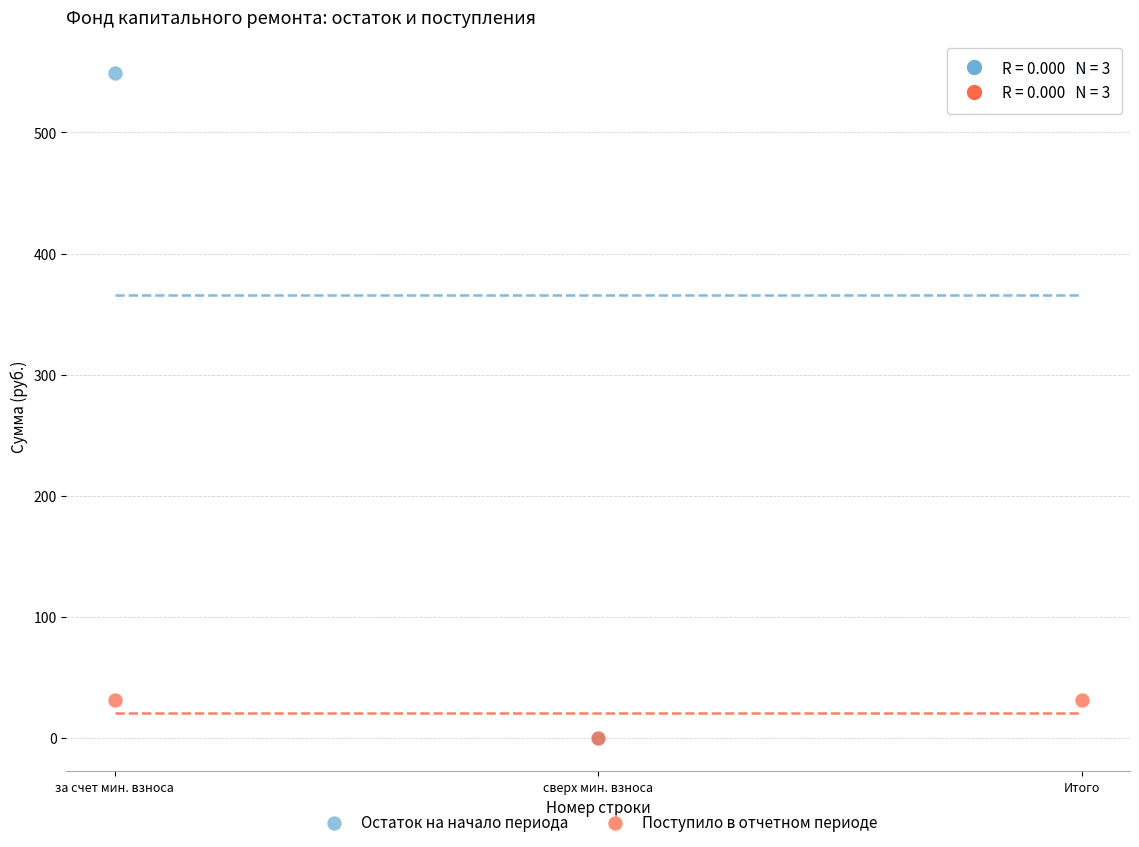

Which series has the widest spread of Y values?

Остаток на начало периода